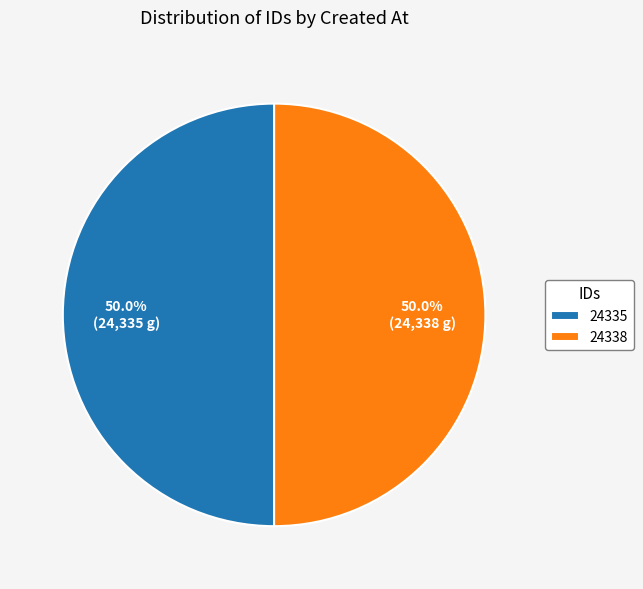

To the nearest percent, what is the average slice percentage?

50%